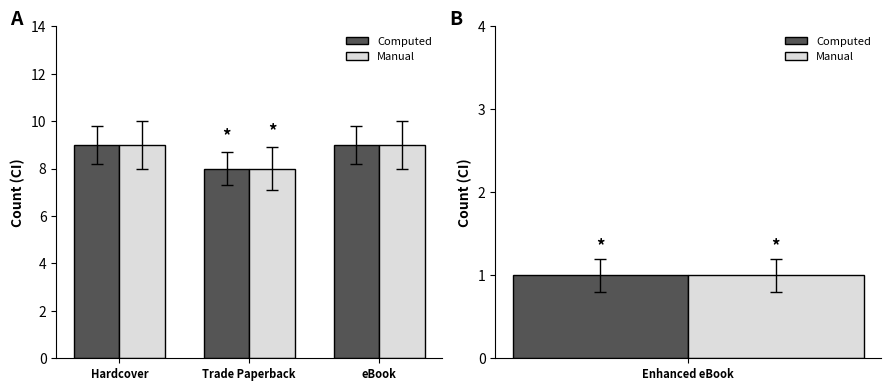

Rank the categories by Manual value from highest to lowest.

Hardcover, eBook, Trade Paperback